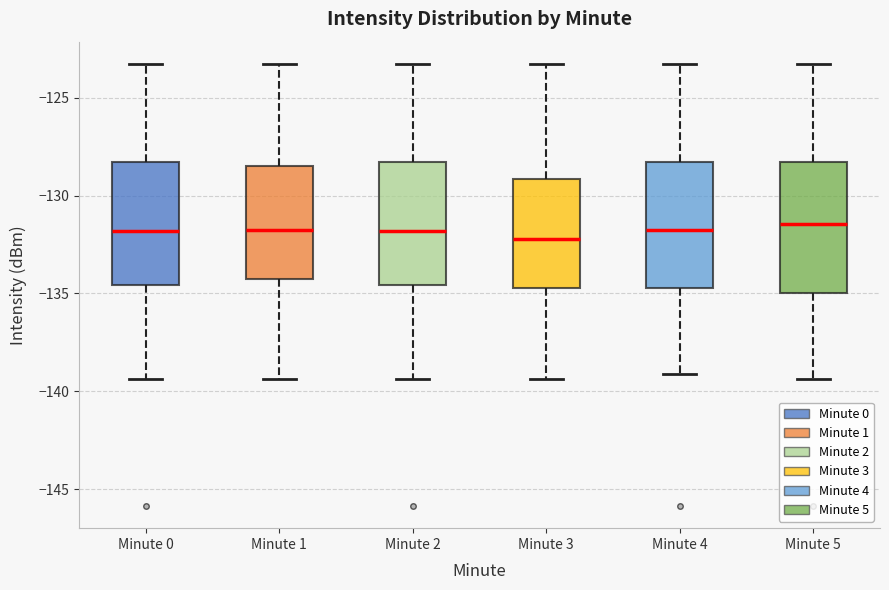

Reading left to right, transcribe this box plot: for each box, give where its median line is, the range the box spans, and where its two whiskers end, as read against the y-axis. The values are not printed on the chart, so give them approximately, as read against the axis.

Minute 0: median -132.0, box -134.5 to -128.5, whiskers -139.5 to -123.5
Minute 1: median -132.0, box -134.5 to -128.5, whiskers -139.5 to -123.5
Minute 2: median -132.0, box -134.5 to -128.5, whiskers -139.5 to -123.5
Minute 3: median -132.0, box -134.5 to -129.0, whiskers -139.5 to -123.5
Minute 4: median -132.0, box -134.5 to -128.5, whiskers -139.0 to -123.5
Minute 5: median -131.5, box -135.0 to -128.5, whiskers -139.5 to -123.5